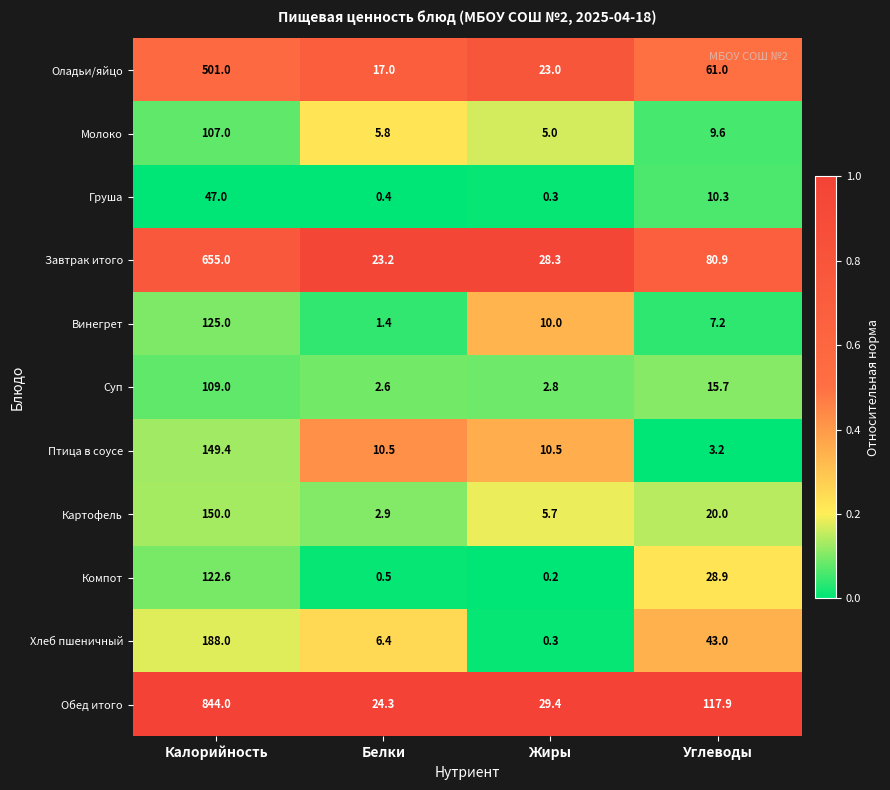

What is the average value of the Молоко series?

31.9